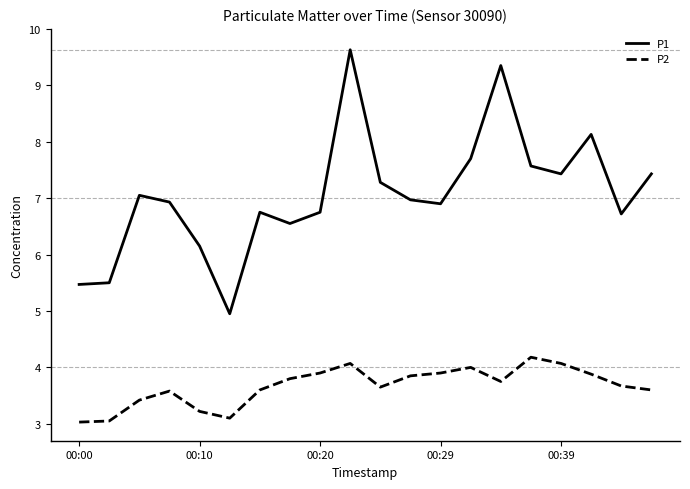

Which series has the widest spread of values?

P1